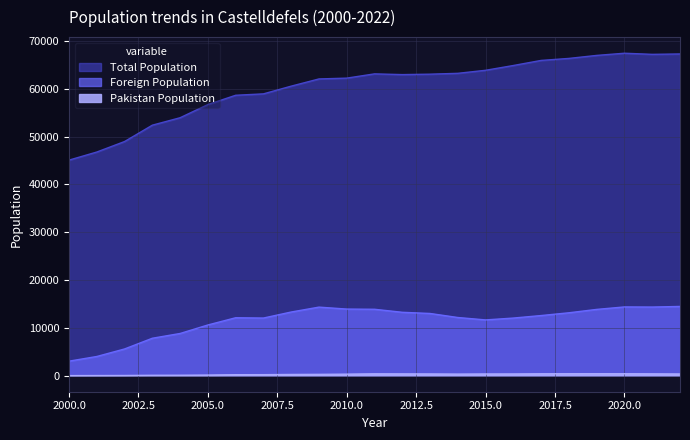

What is the spread (max minus min) of values at 2016?

64545